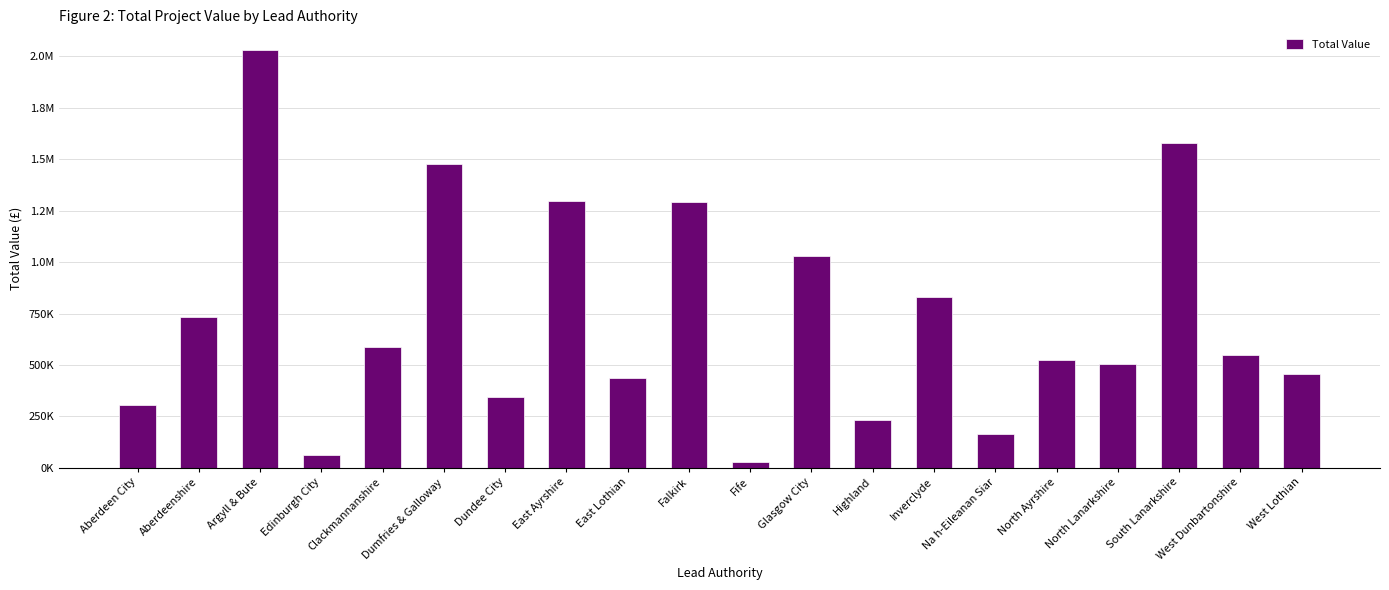

Does the chart contain any negative values?

No